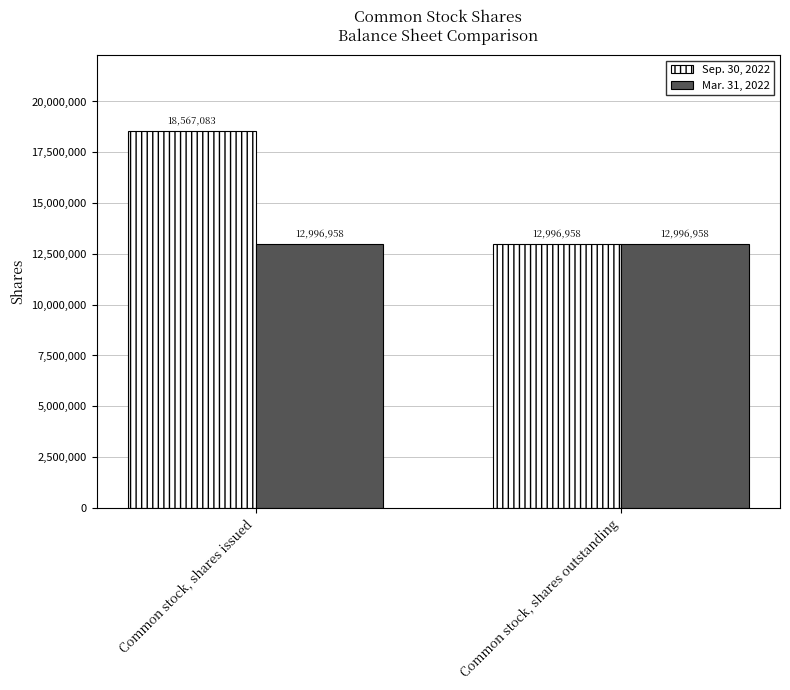

Rank the series at Common stock, shares issued from lowest to highest value.

Mar. 31, 2022, Sep. 30, 2022